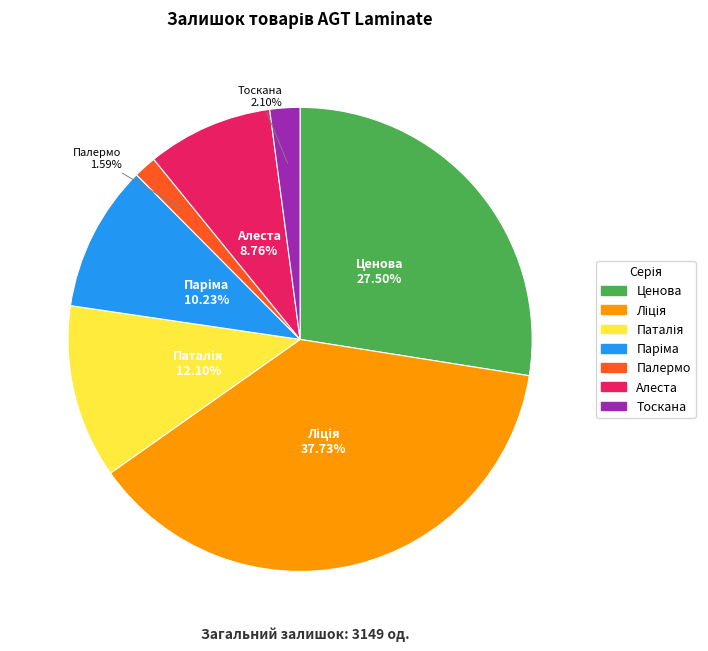

To the nearest percent, what is the average slice percentage?

14%